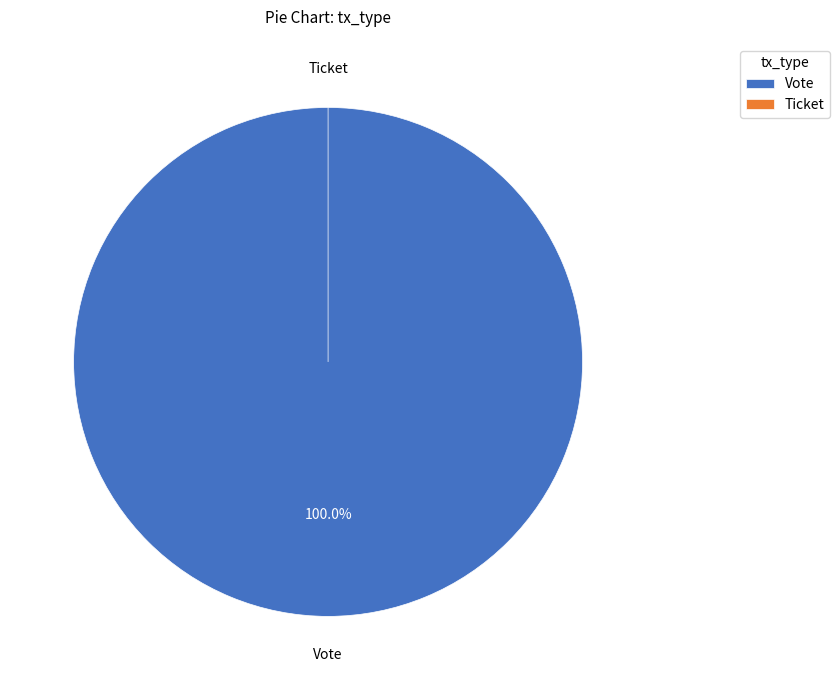

To the nearest percent, what is the combined percentage of Ticket and Vote?

100%